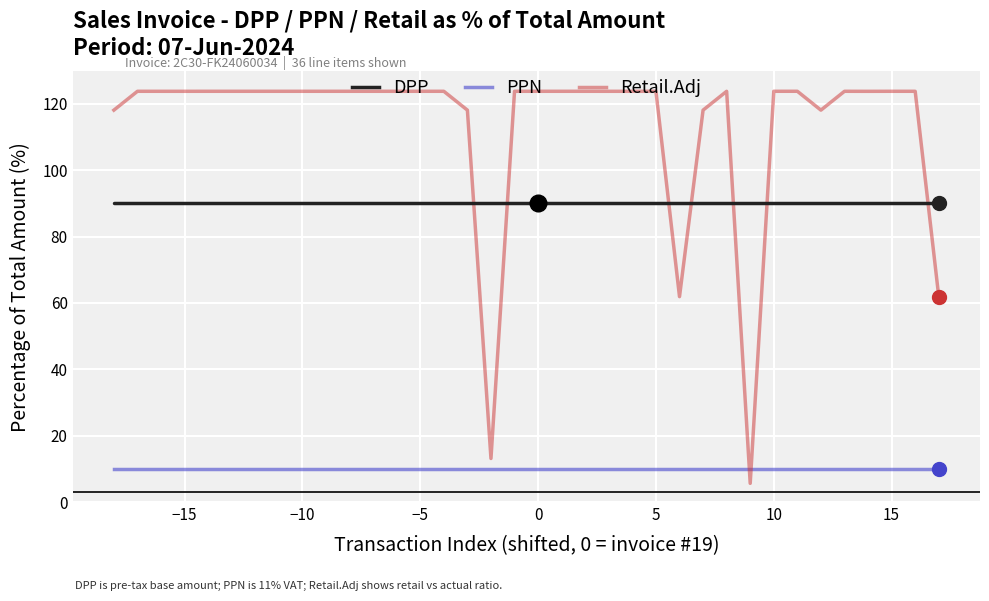

What is the highest value of the PPN series?

9.9